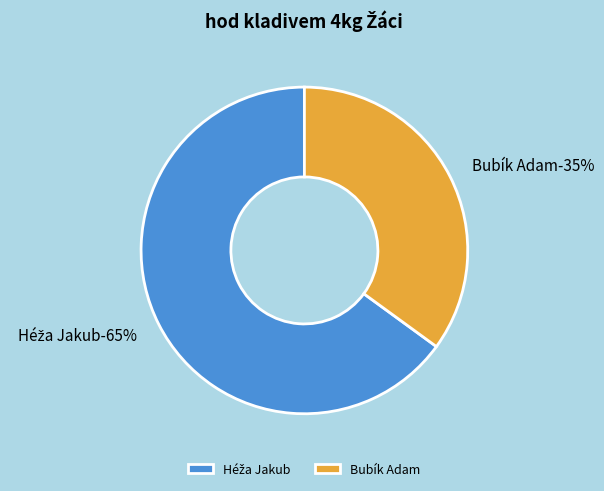

How many slices are in this pie chart?

2